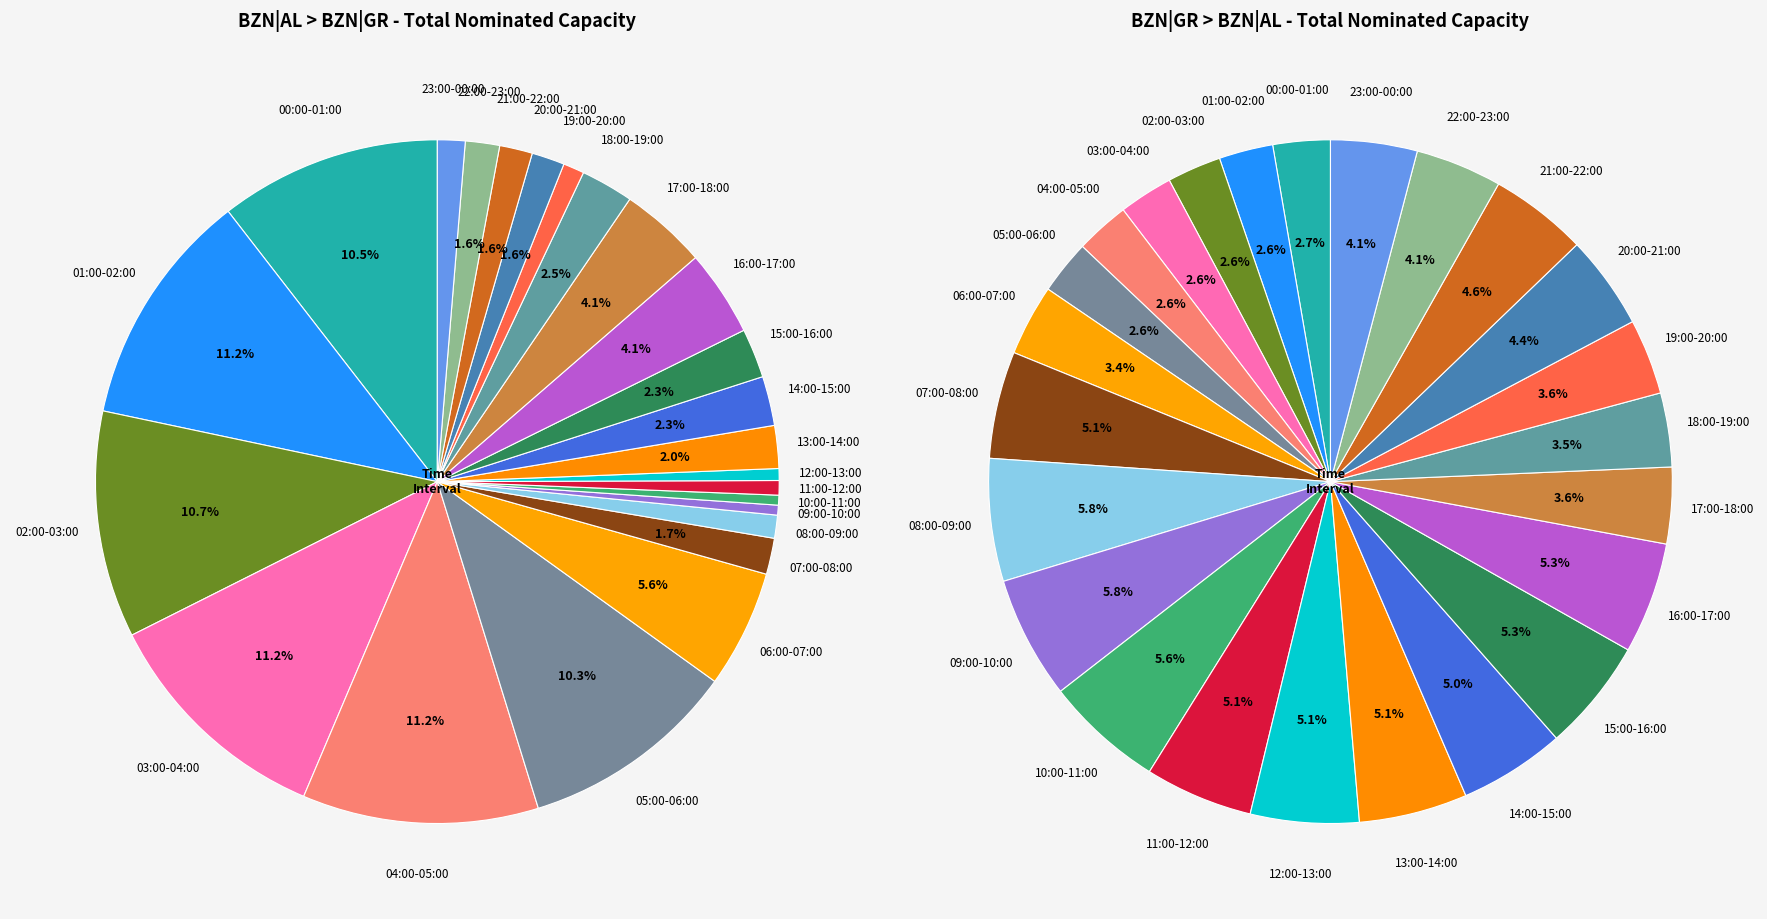

To the nearest percent, what portion does 02:00-03:00 represent?

11%